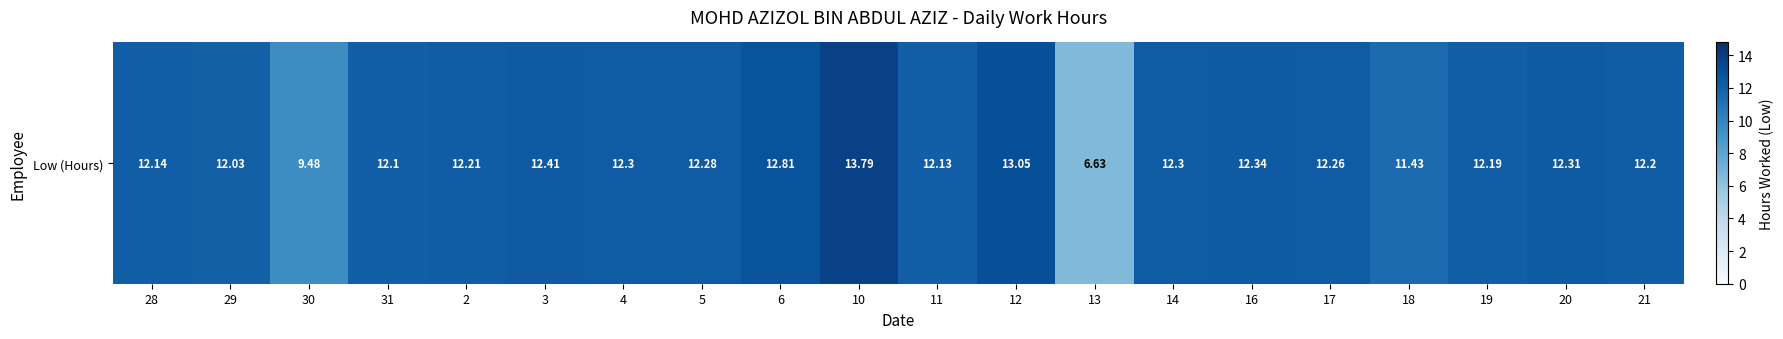

What is the greatest value displayed?

13.8